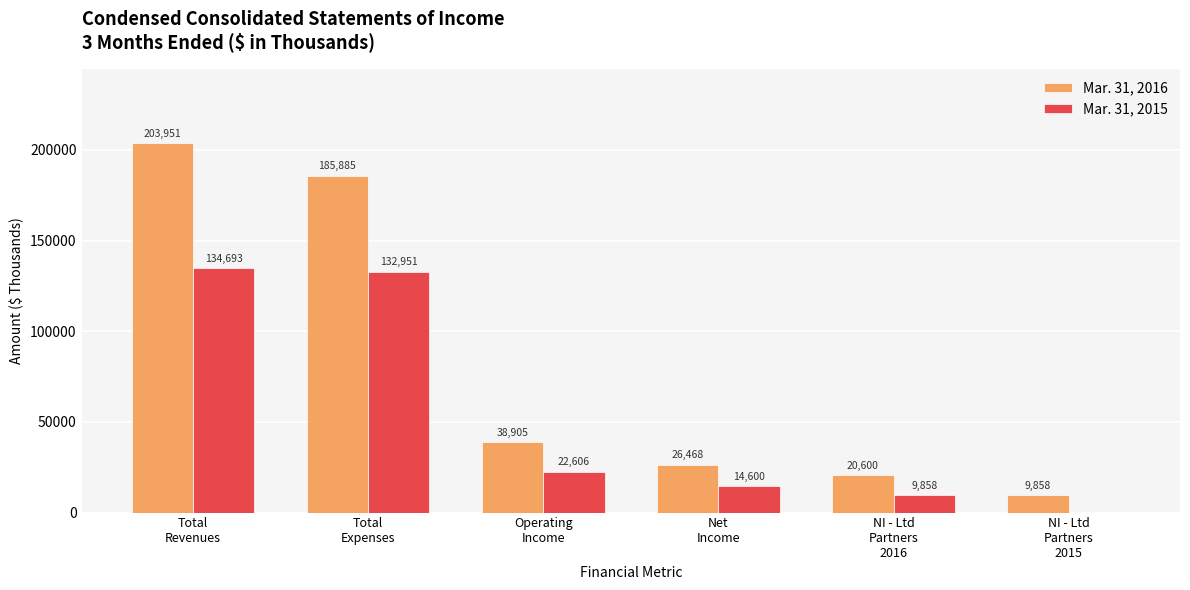

Reading left to right, list all the values displayed in this chart.

Mar. 31, 2016: 203951	185885	38905	26468	20600	9858
Mar. 31, 2015: 134693	132951	22606	14600	9858	0